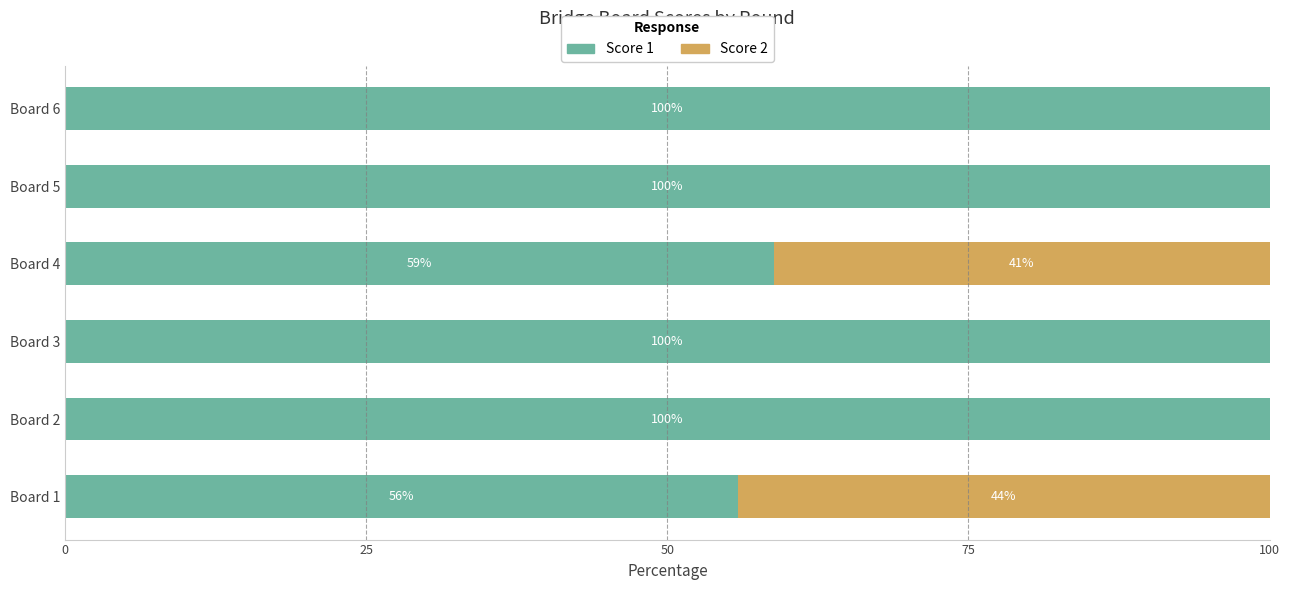

Read the Score 1 value at Board 3.

100.0